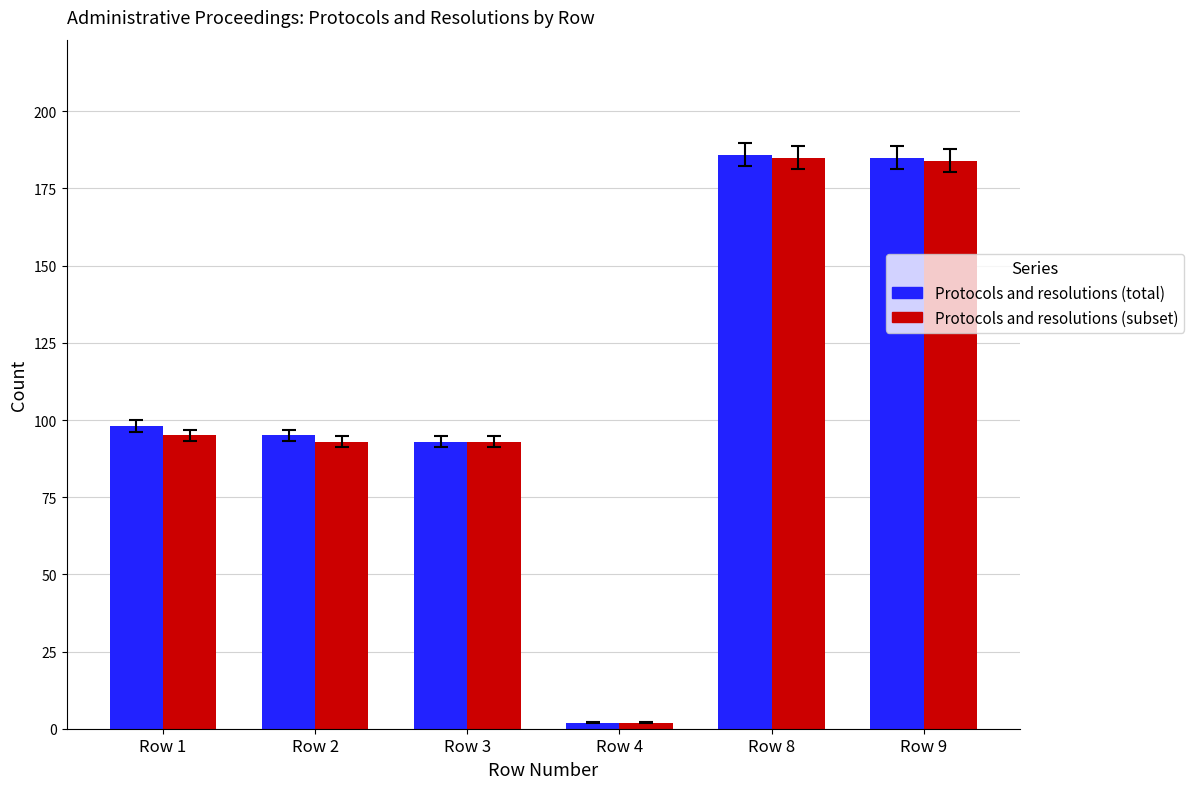

Which series has the widest spread of values?

Protocols and resolutions (total)